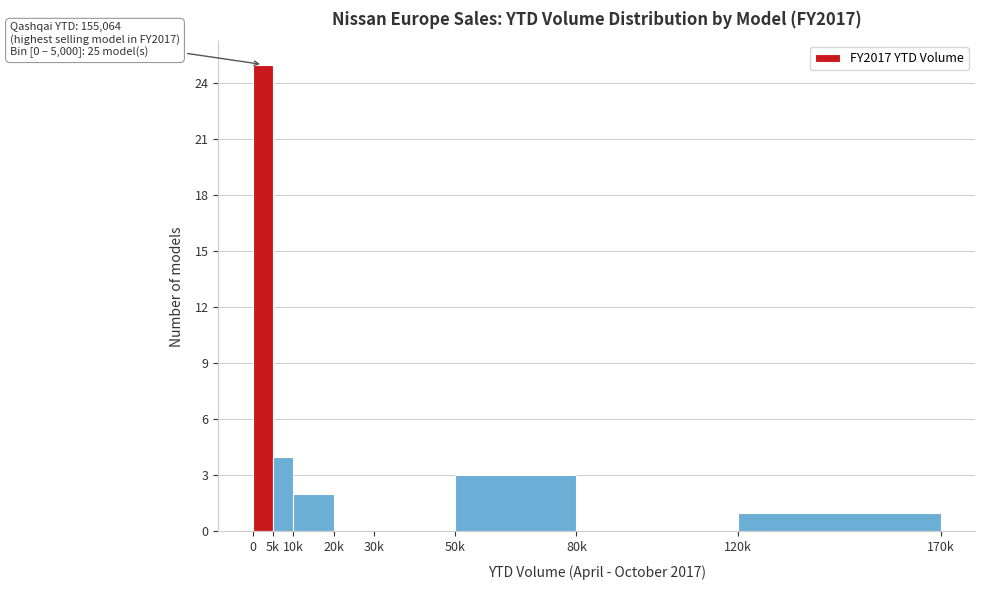

Reading right to left, extract all data points from this chart.

120k=1	80k=0	50k=3	30k=0	20k=0	10k=2	5k=4	0=25